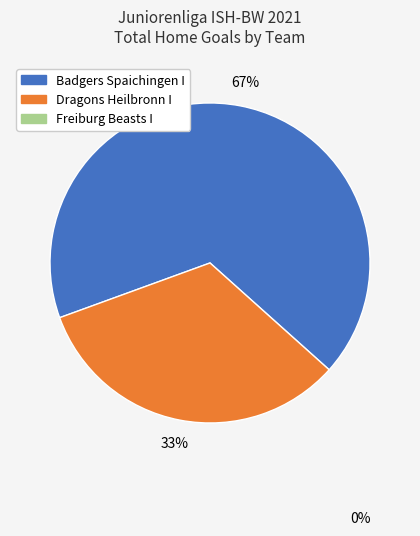

Count the number of slices in the pie.

2